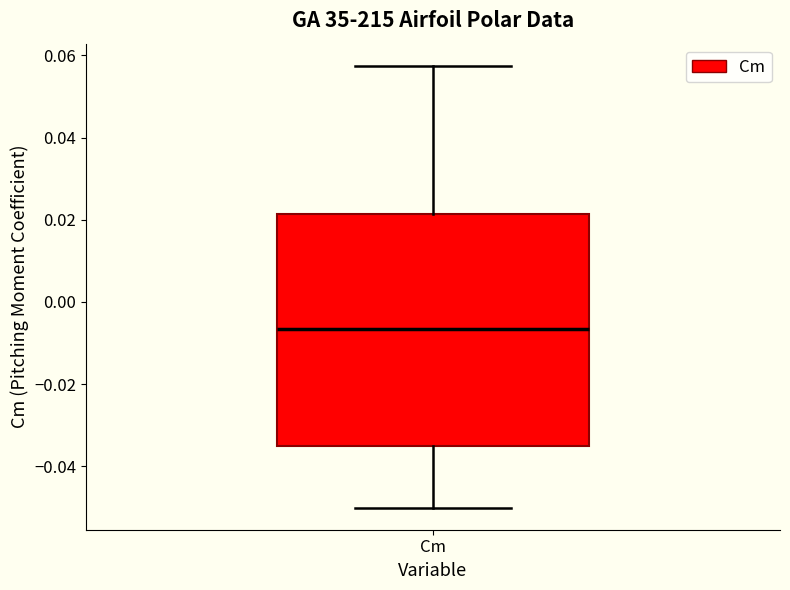

Where is the lower edge of the box for Cm on the y-axis? The values are not printed on the chart, so give them approximately, as read against the axis.

-0.036